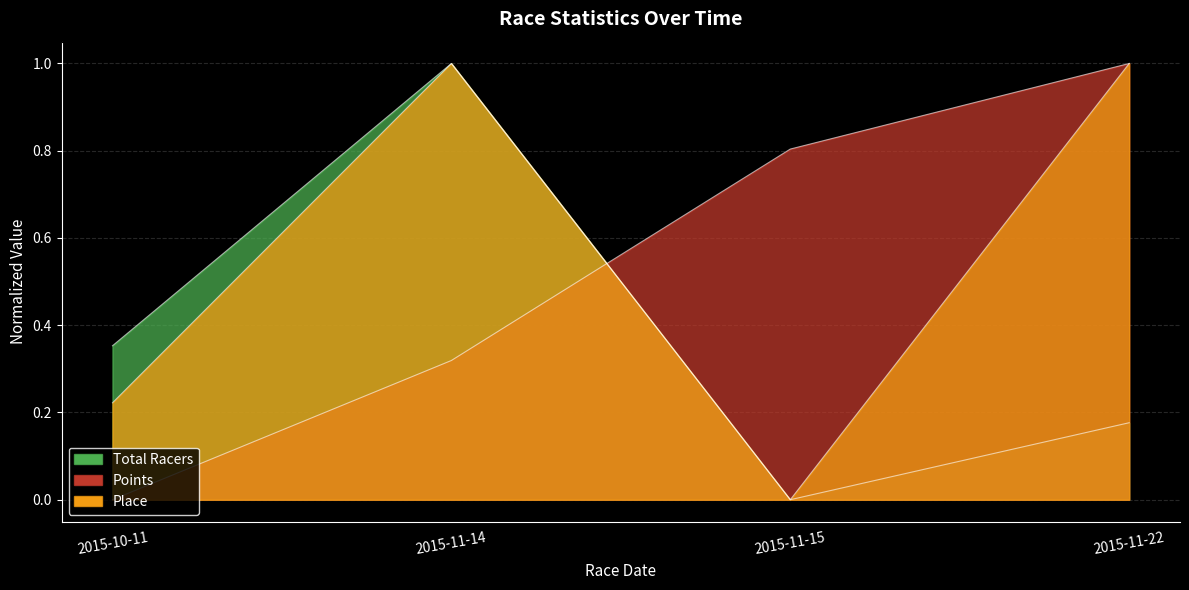

After their last crossing, which series has the higher values: Points or Place?

Points